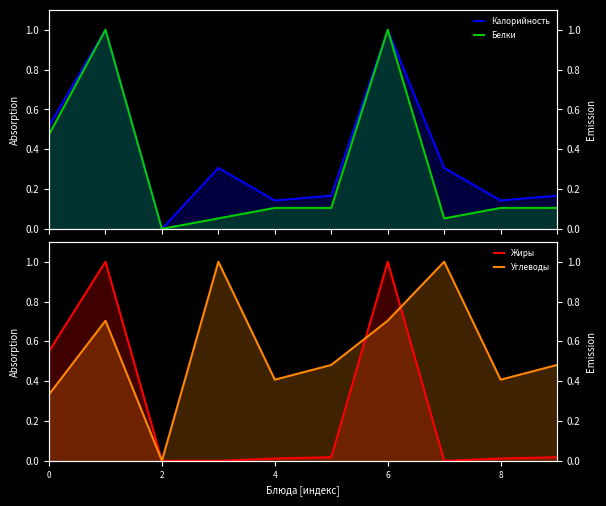

What is the difference between the Углеводы values at 7 and 9?

0.5